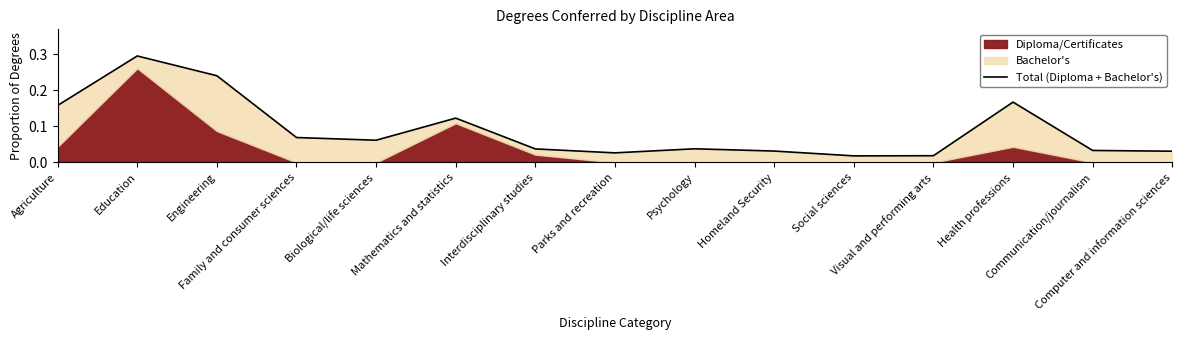

Reading left to right, list all the values displayed in this chart.

Agriculture=0.2	Education=0.3	Engineering=0.2	Family and consumer sciences=0.1	Biological/life sciences=0.1	Mathematics and statistics=0.1	Interdisciplinary studies=0.0	Parks and recreation=0.0	Psychology=0.0	Homeland Security=0.0	Social sciences=0.0	Visual and performing arts=0.0	Health professions=0.2	Communication/journalism=0.0	Computer and information sciences=0.0